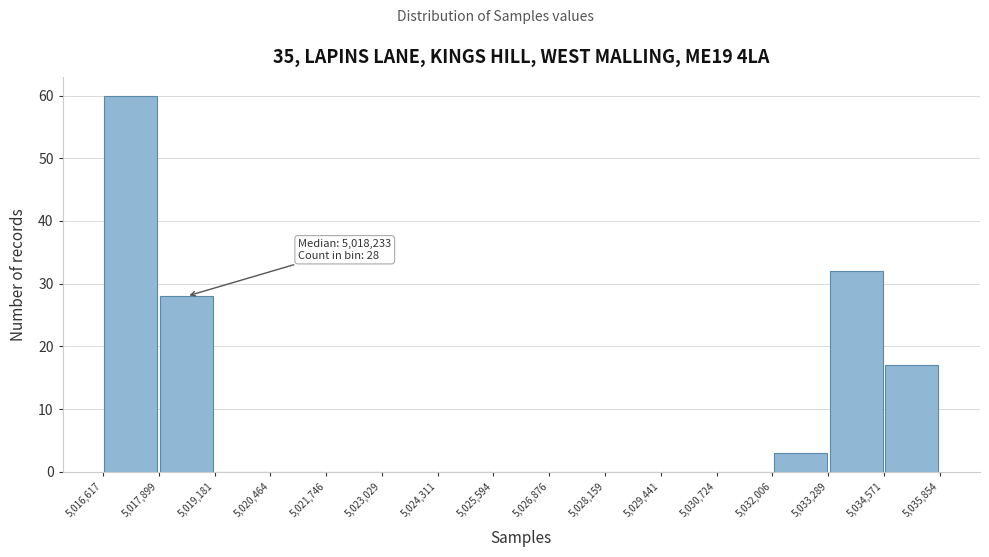

Over which range of the x-axis is the bar tallest?

5,016,617 to 5,017,899